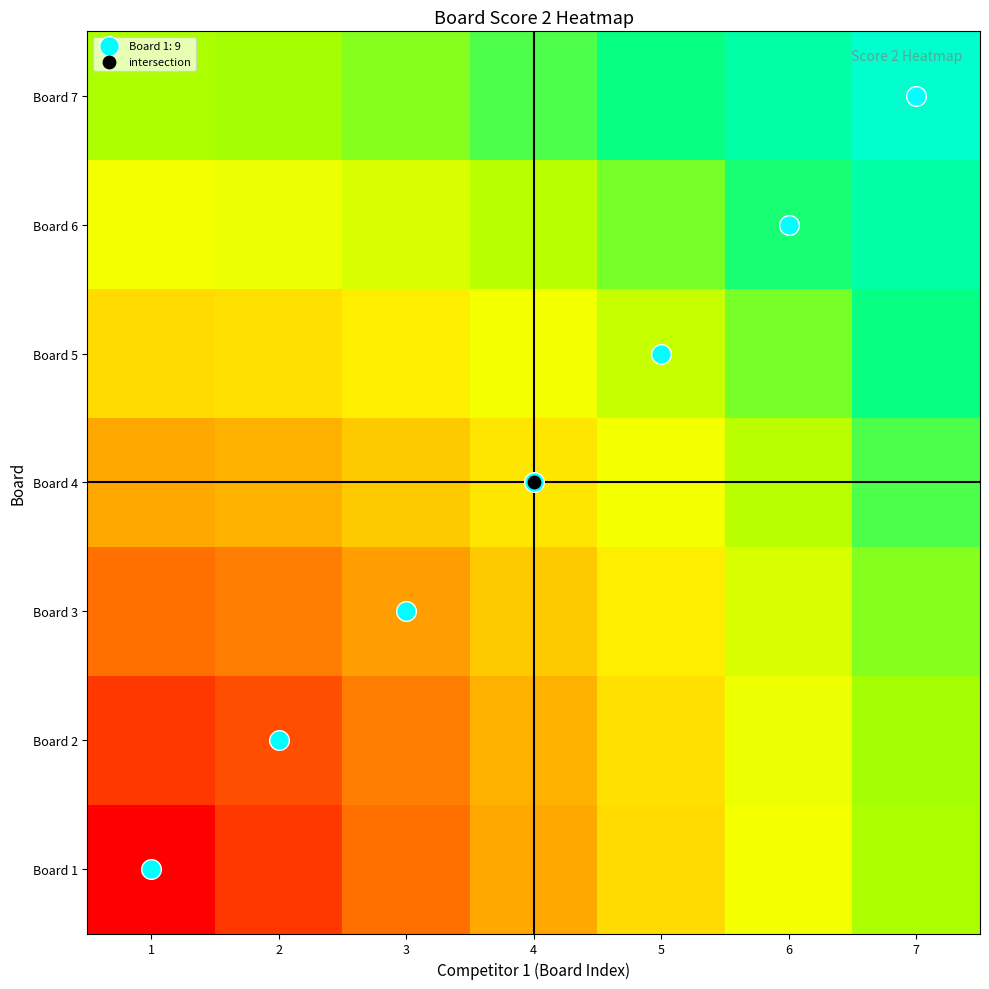

Reading left to right, what are all the values shown in this chart?

Board 1: 1=0.0	2=0.1	3=0.2	4=0.4	5=0.5	6=0.6	7=0.7
Board 2: 1=0.1	2=0.2	3=0.3	4=0.4	5=0.5	6=0.6	7=0.7
Board 3: 1=0.2	2=0.3	3=0.3	4=0.4	5=0.5	6=0.6	7=0.7
Board 4: 1=0.4	2=0.4	3=0.4	4=0.5	5=0.6	6=0.7	7=0.8
Board 5: 1=0.5	2=0.5	3=0.5	4=0.6	5=0.7	6=0.8	7=0.8
Board 6: 1=0.6	2=0.6	3=0.6	4=0.7	5=0.8	6=0.8	7=0.9
Board 7: 1=0.7	2=0.7	3=0.7	4=0.8	5=0.8	6=0.9	7=1.0